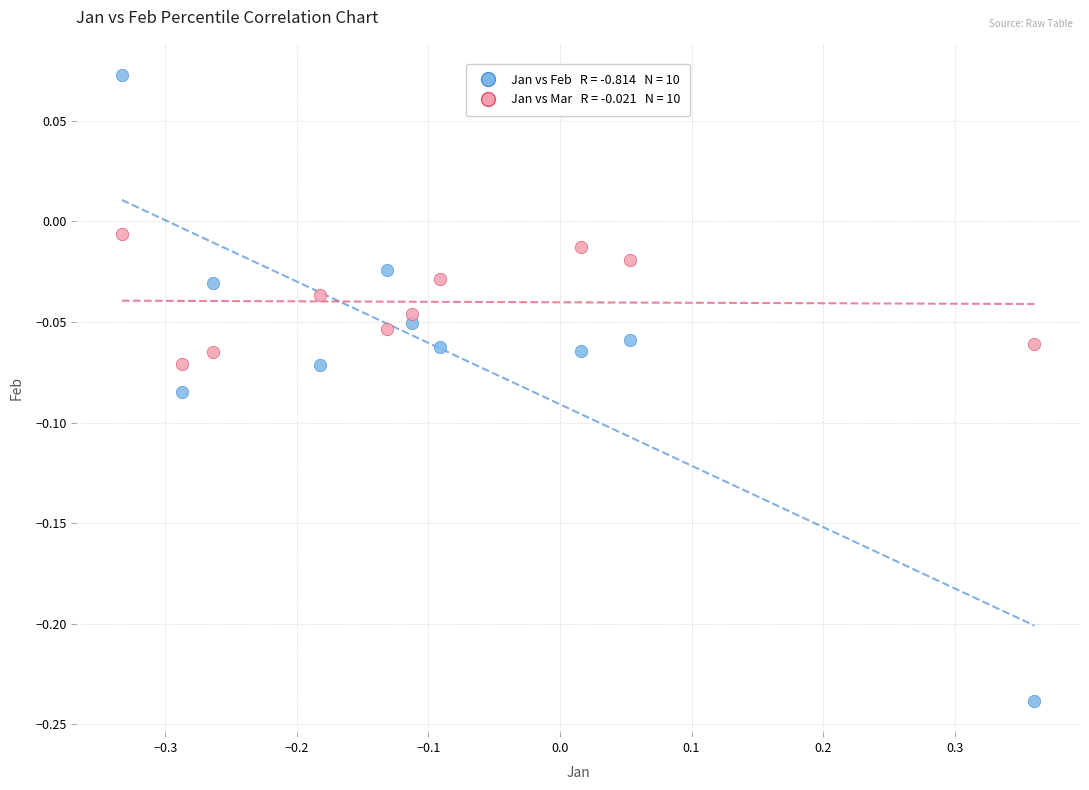

Across all data points, what is the range of X values (max minus min)?

0.7